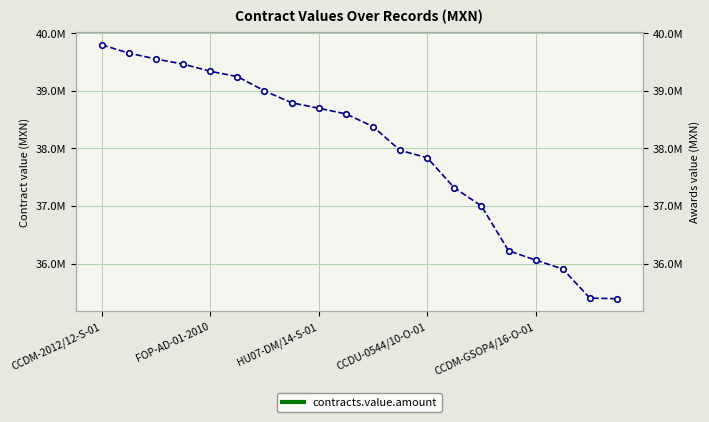

What is the label of the 11th point from the left?

10